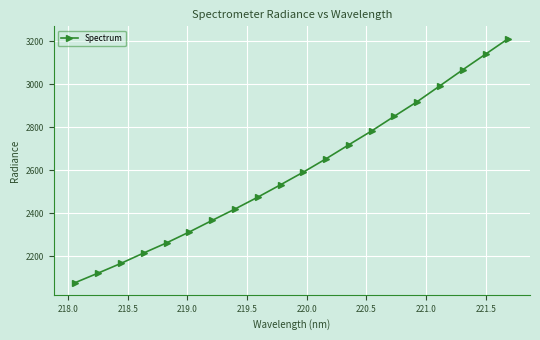

True or false: the data has more than 1 interior local peaks.

False